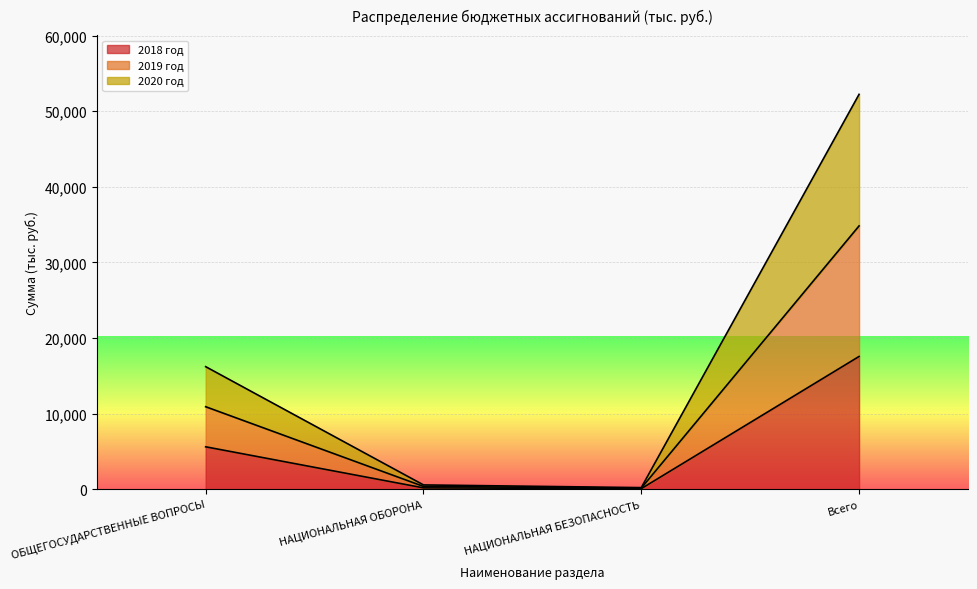

At which label is 2018 год closest to 8828?

ОБЩЕГОСУДАРСТВЕННЫЕ ВОПРОСЫ